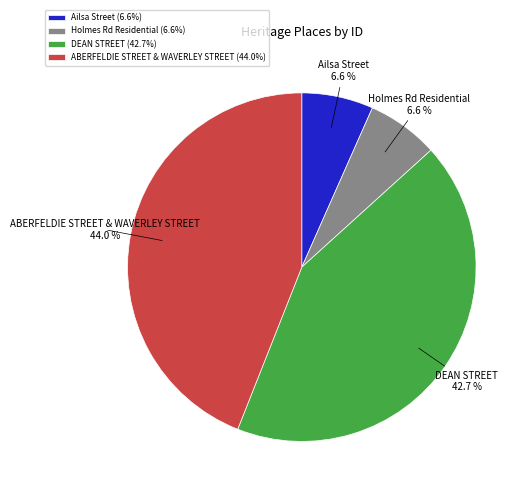

Does ABERFELDIE STREET & WAVERLEY STREET represent more than half of the total?

No